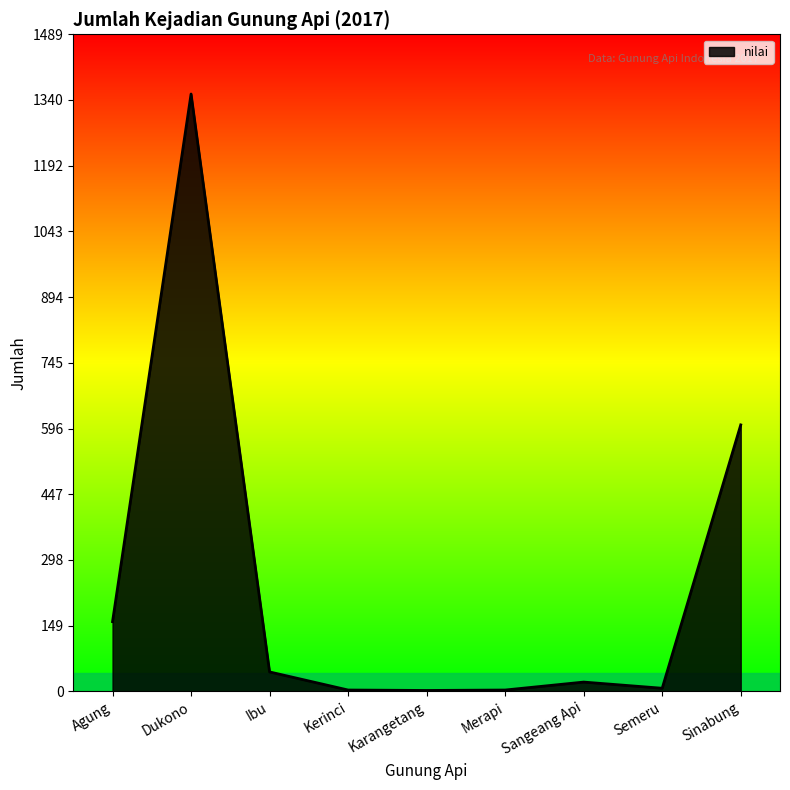

Is it true that the value at Agung is 42?

False